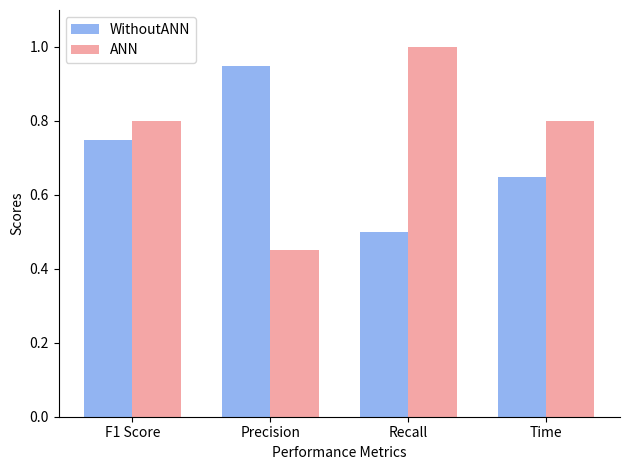

What is the value of the ANN bar at the 1st from the left?

0.8